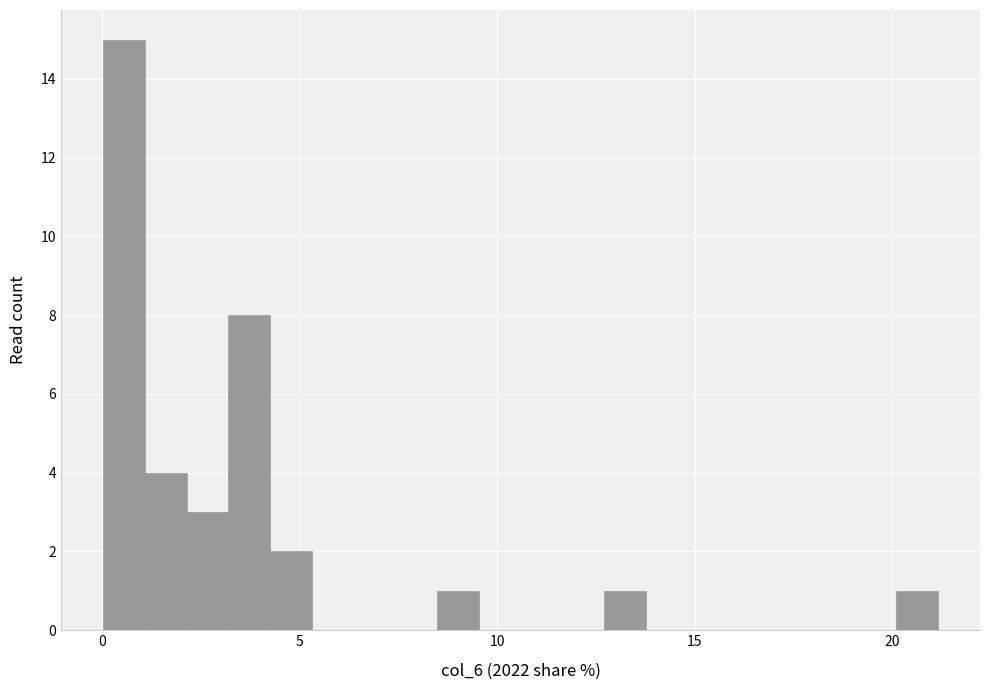

Around what value on the x-axis is the tallest bar? Give the approximate position of its centre, as read against the axis.

0.5